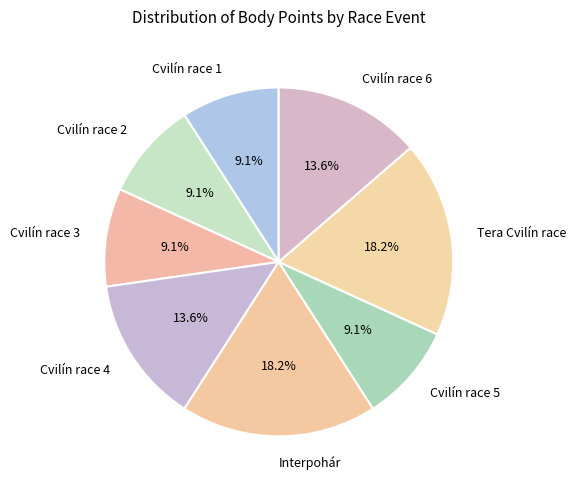

To the nearest percent, what is the average slice percentage?

12%